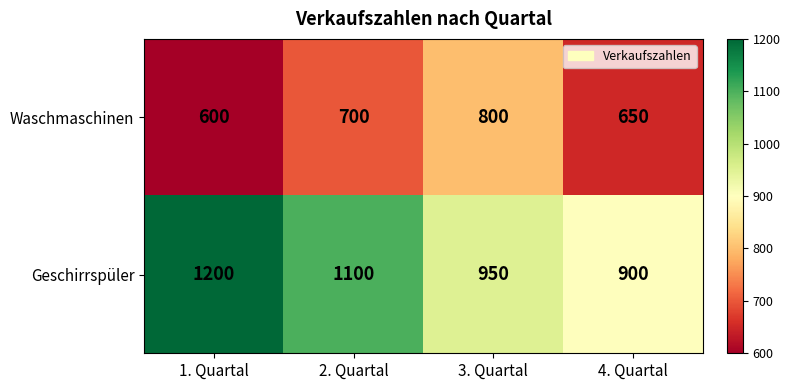

Reading left to right, transcribe all the data shown in this chart.

Waschmaschinen: 600	700	800	650
Geschirrspüler: 1200	1100	950	900